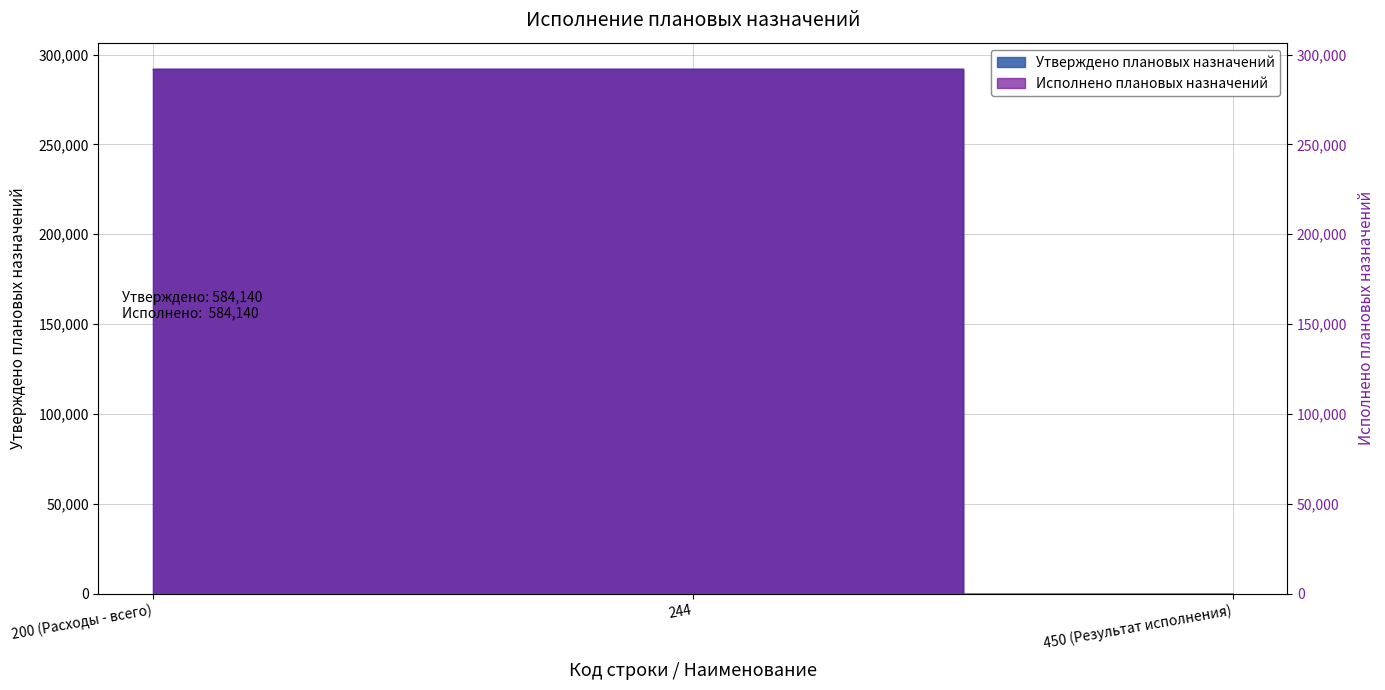

What are all the series names shown in the legend?

Утверждено плановых назначений, Исполнено плановых назначений